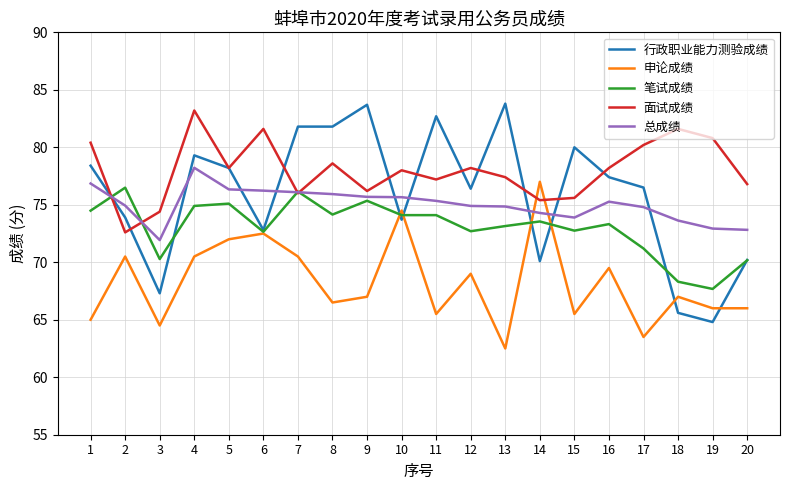

List the series in order of their peak value, highest first.

行政职业能力测验成绩, 面试成绩, 总成绩, 申论成绩, 笔试成绩